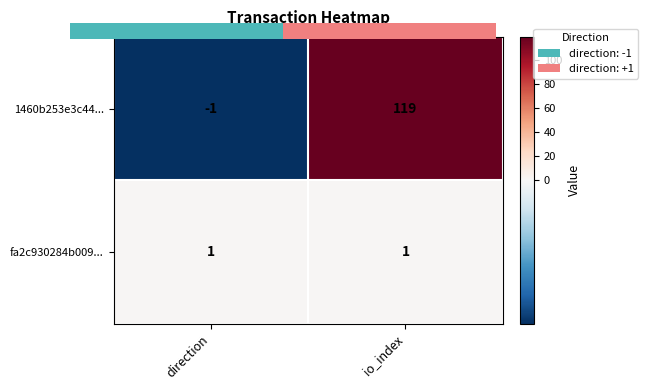

Count the number of data series in this chart.

2